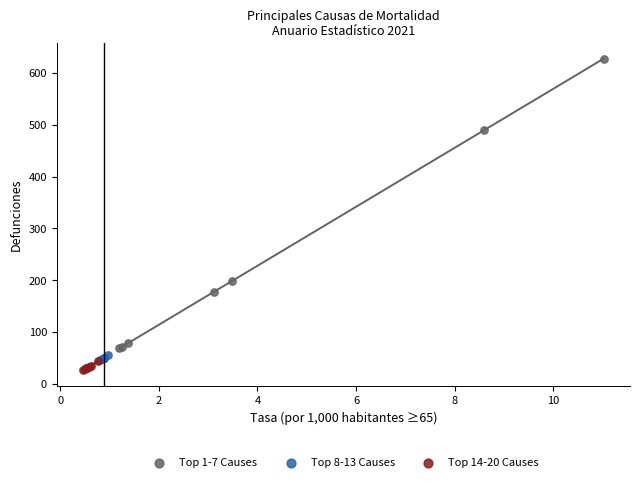

Which series contains the highest Y value?

Top 1-7 Causes